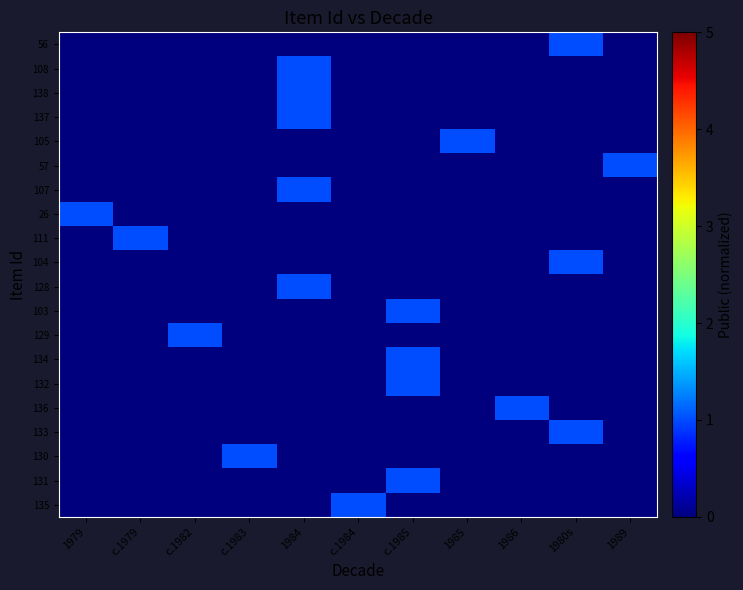

What is the total value across all series at c.1979?

1